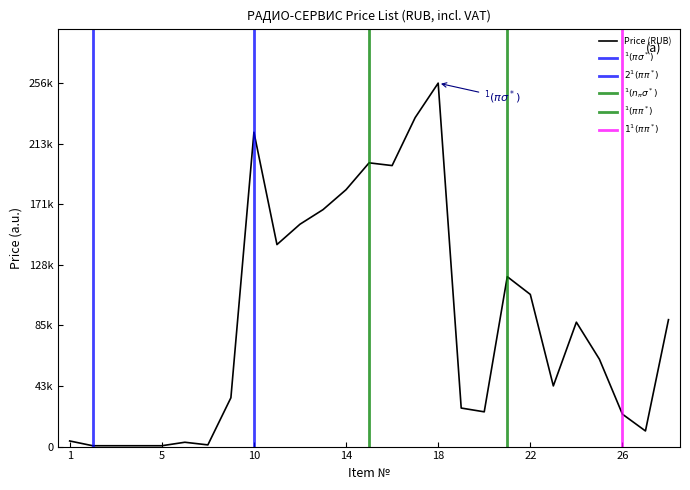

Reading left to right, extract all data points from this chart.

3960	594	594	594	594	3048	1188	34386	221430	142296	156630	166902	180948	199866	197940	231702	256020	27144	24480	119688	107184	42732	87624	61560	22836	11004	89406